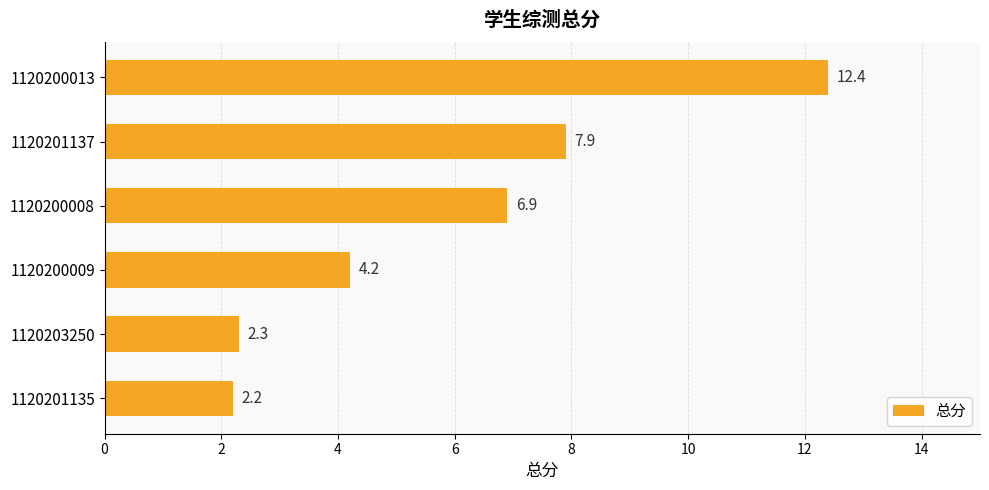

What position from the bottom is 1120201137?

5